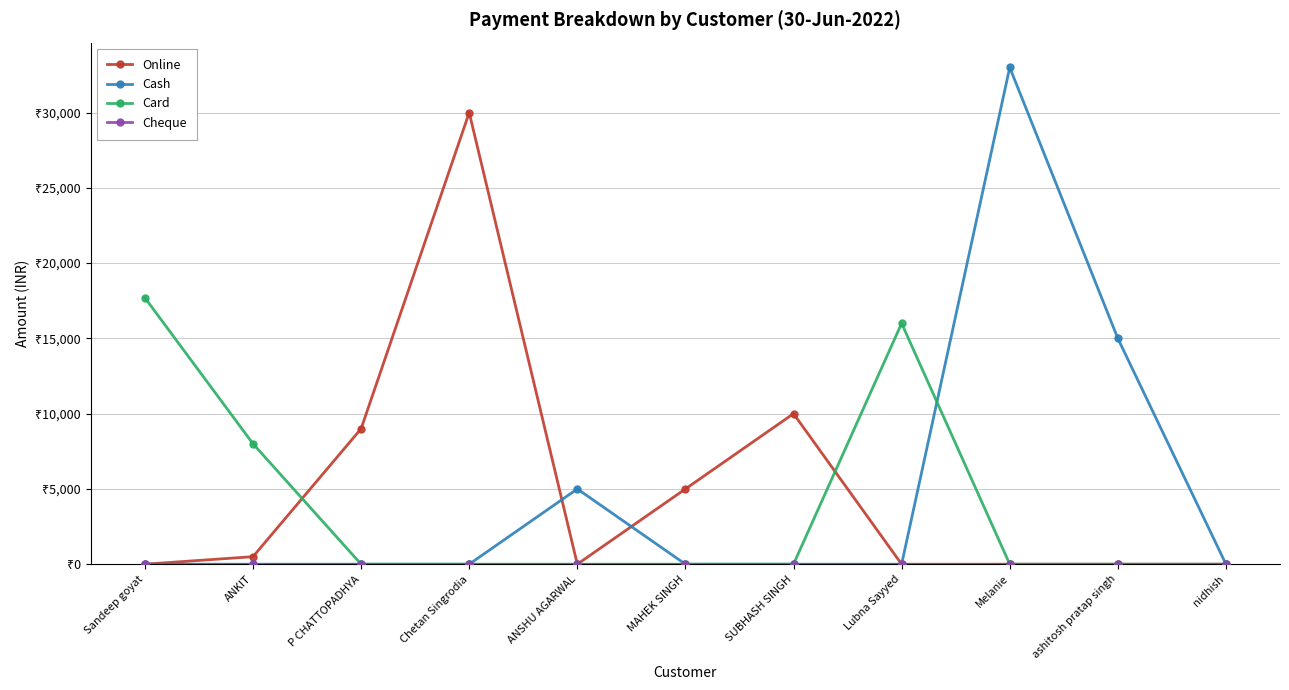

What is the value of the Online point at the 6th from the left?

5000